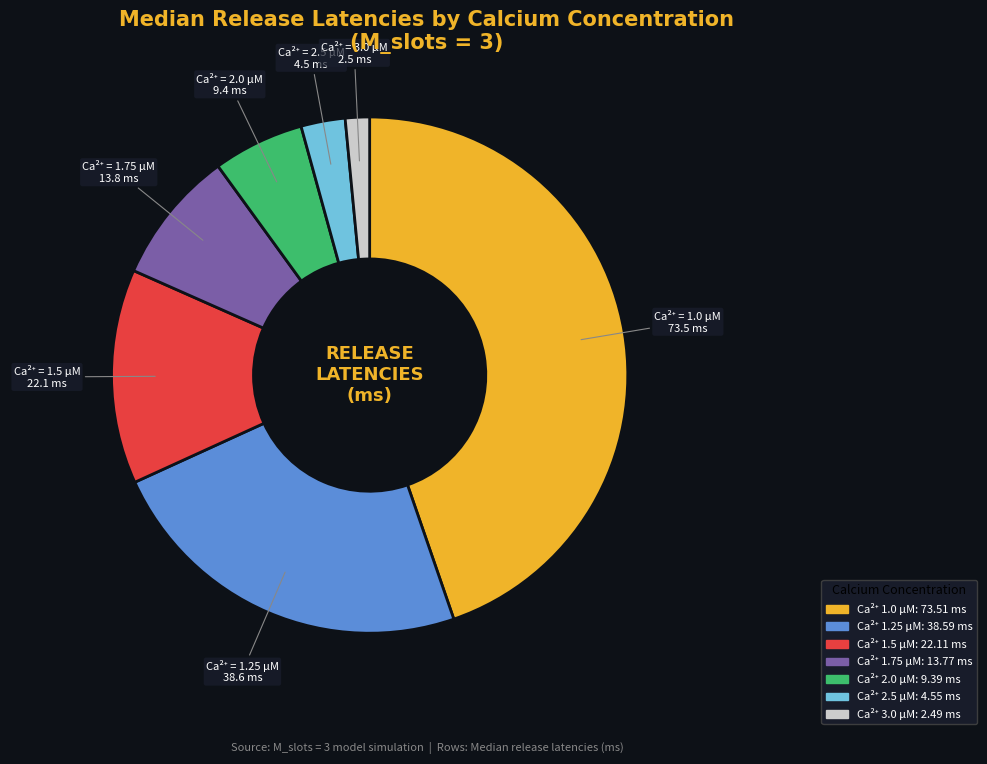

Does any single category account for the majority?

No